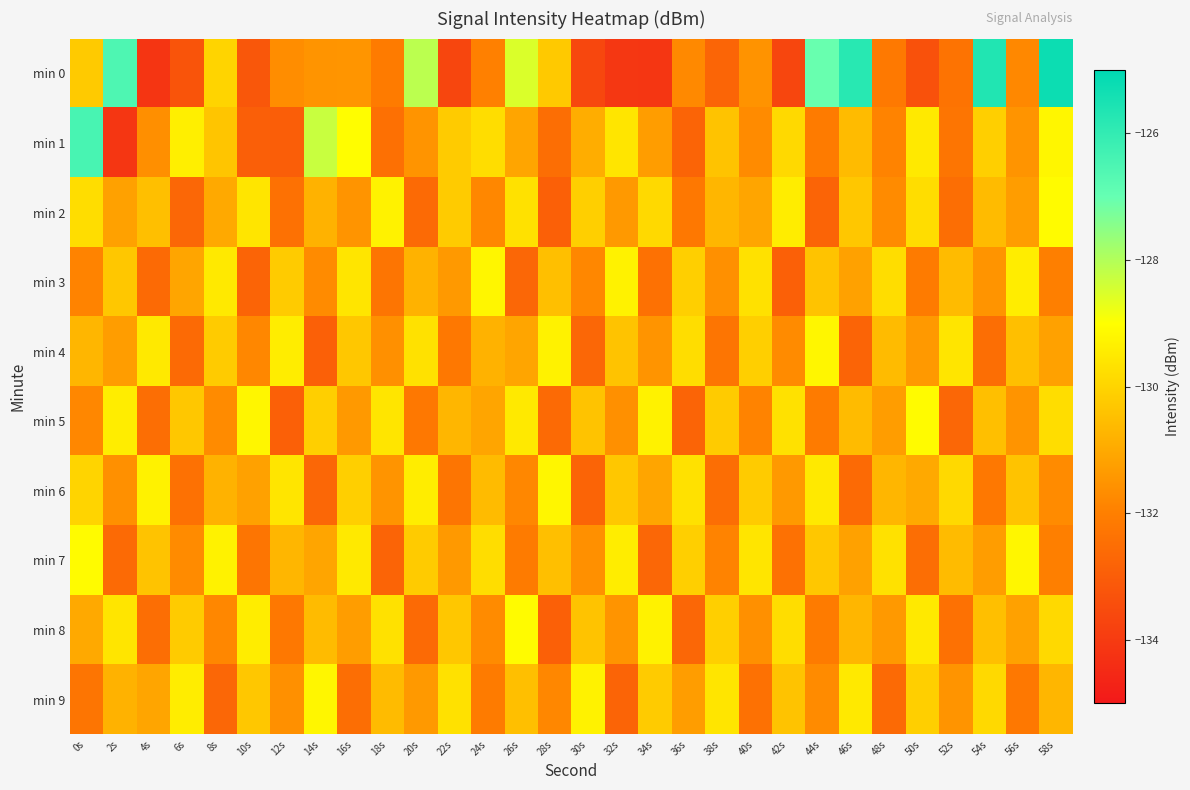

Which label corresponds to the largest value in the chart?

58s